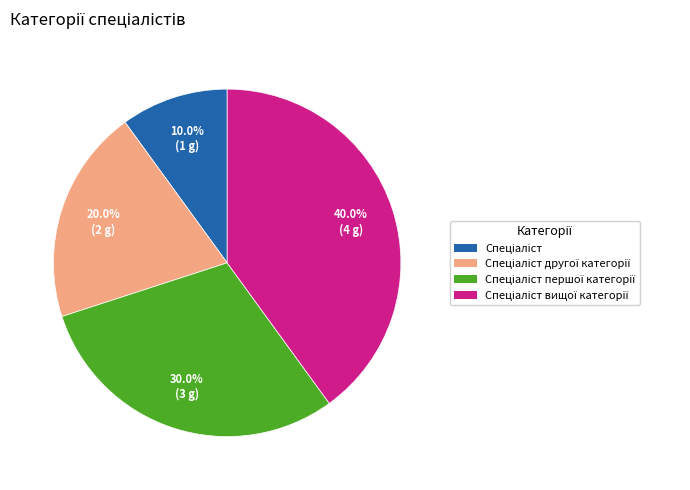

How many segments does this pie chart have?

4